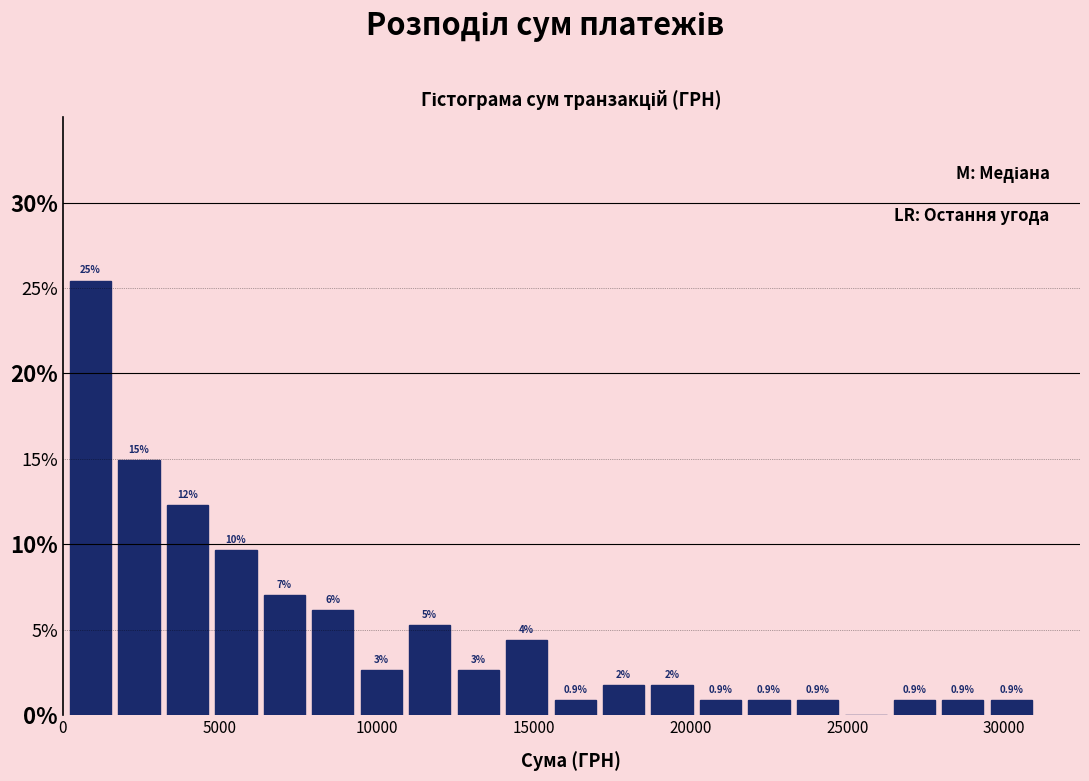

Read against the x-axis, roughly where is the centre of the tallest bar?

1000